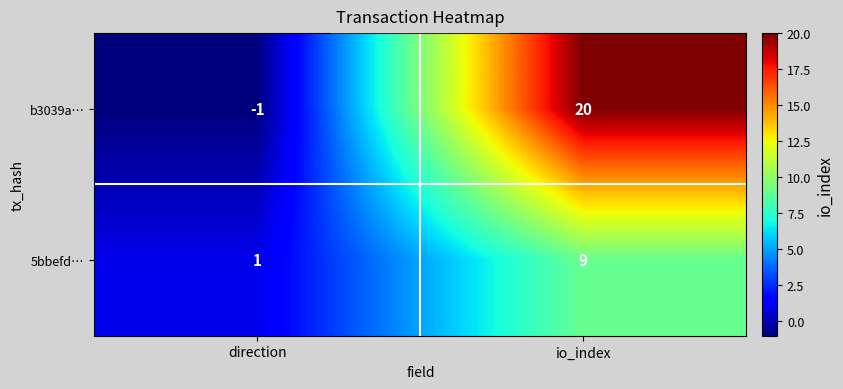

What is the sum of the 5bbefd… values at direction and io_index?

10